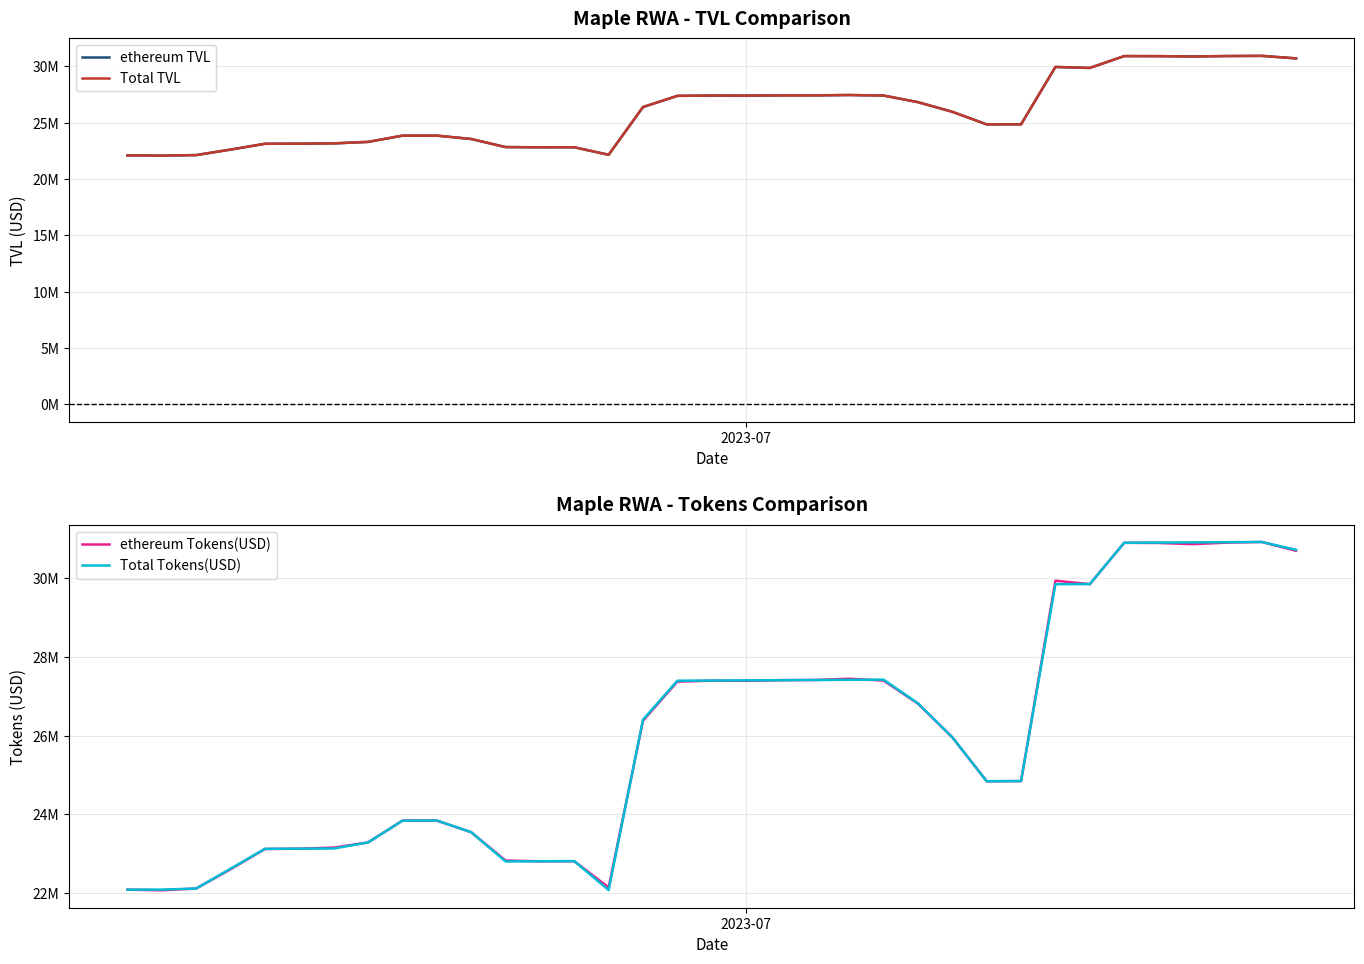

The ethereum TVL series shows 9459693.0 at 24. True or false?

False